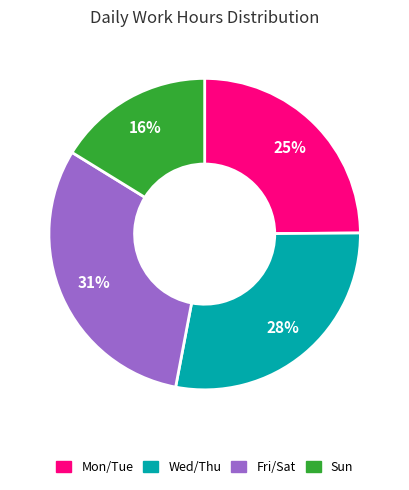

Is there any slice that represents more than half of the pie?

No